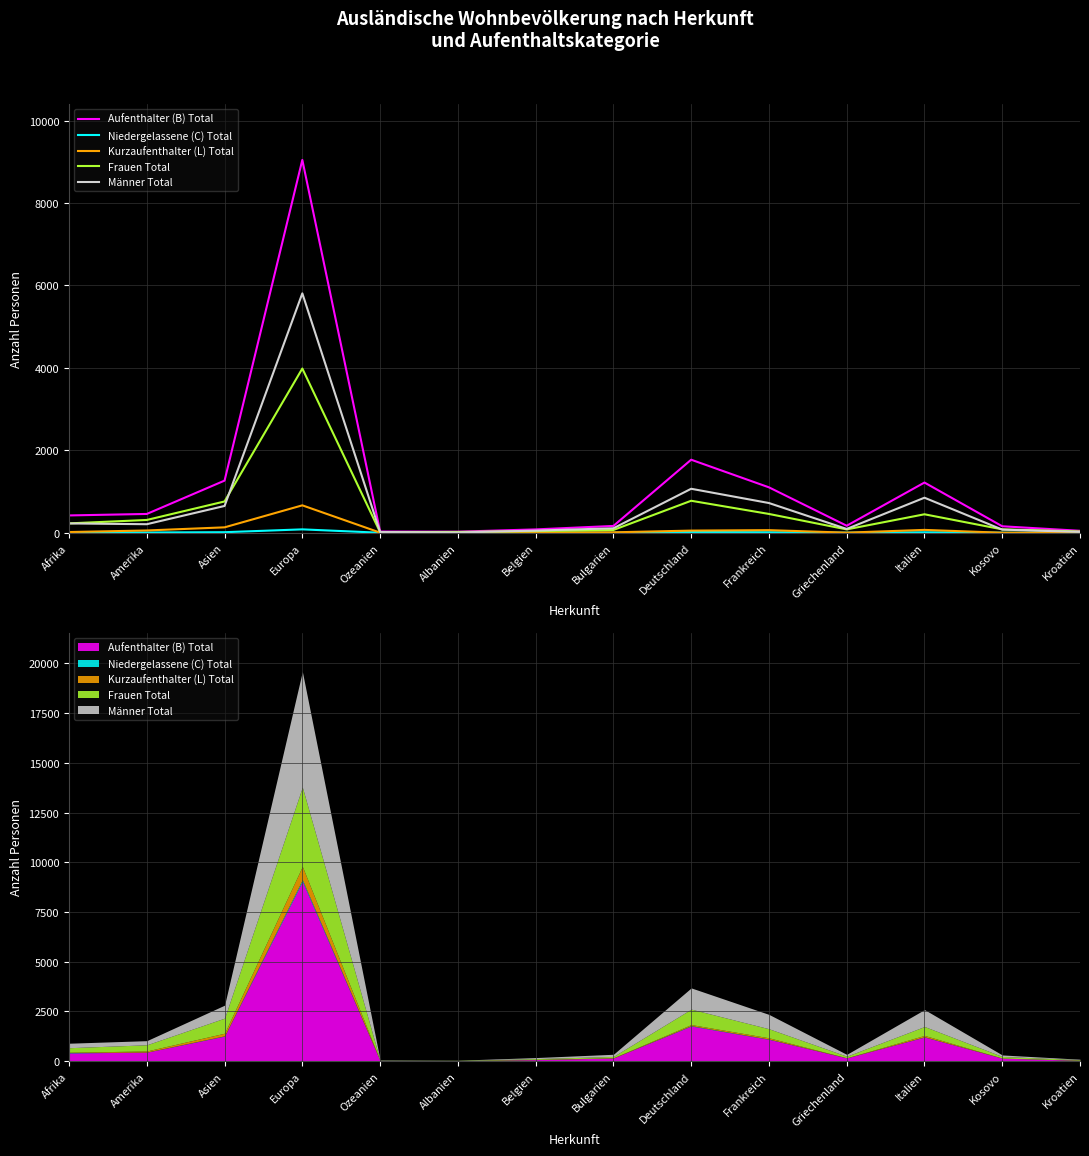

Which series has the largest range (max minus min)?

Aufenthalter (B) Total